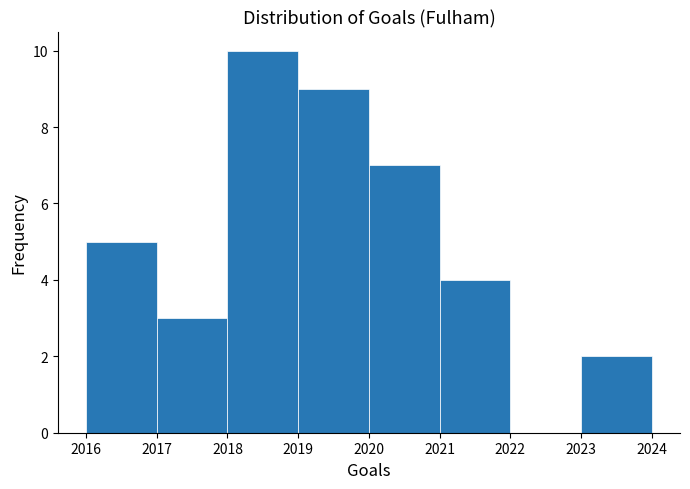

Reading left to right, transcribe this chart: for each bar, give the range it covers on the x-axis and its height. The values are not printed on the chart, so give them approximately, as read against the axis.

2016 to 2017: 5
2017 to 2018: 3
2018 to 2019: 10
2019 to 2020: 9
2020 to 2021: 7
2021 to 2022: 4
2022 to 2023: 0
2023 to 2024: 2